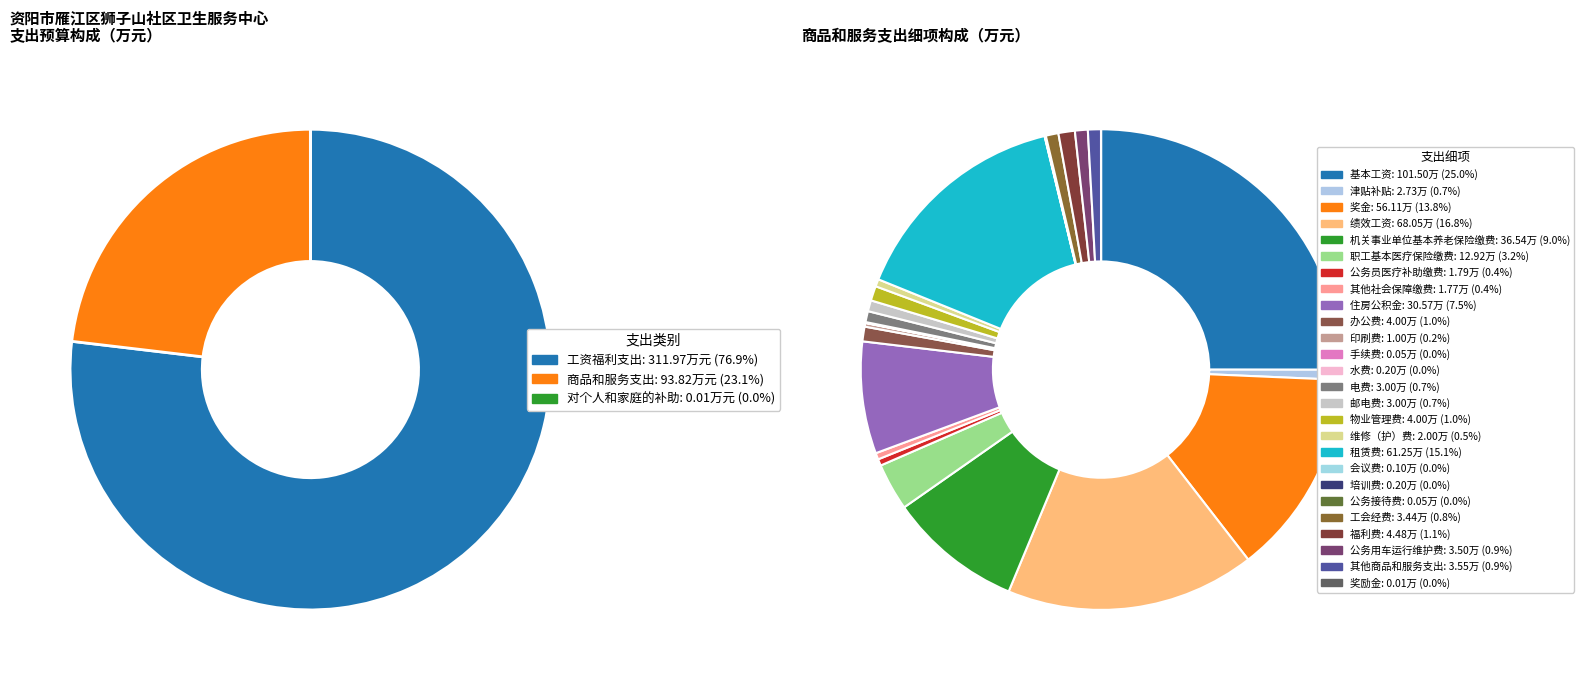

What is the majority slice?

工资福利支出